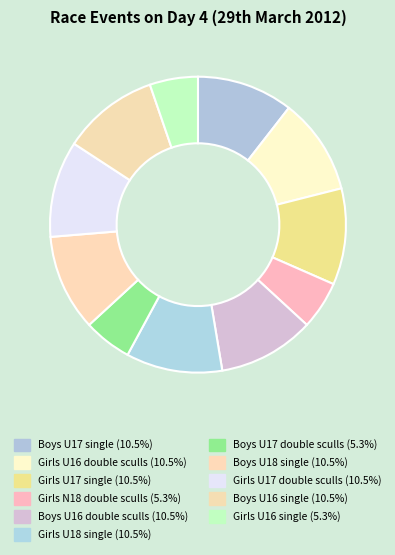

To the nearest percent, what is the combined percentage of Girls N18 double sculls and Boys U16 single?

16%